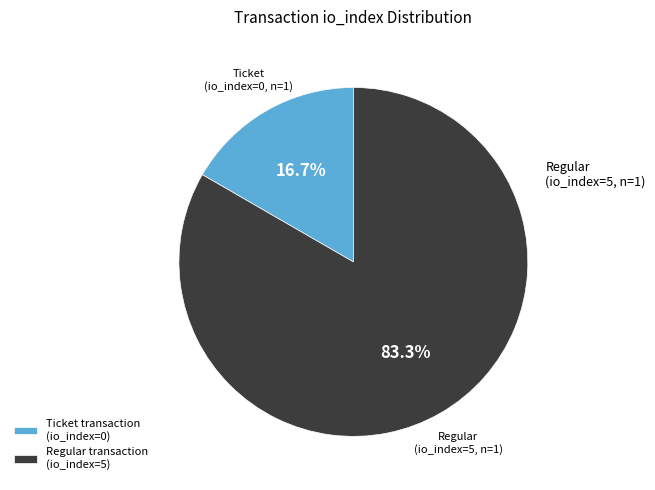

To the nearest percent, what is the difference between the largest and smallest slice percentages?

67%